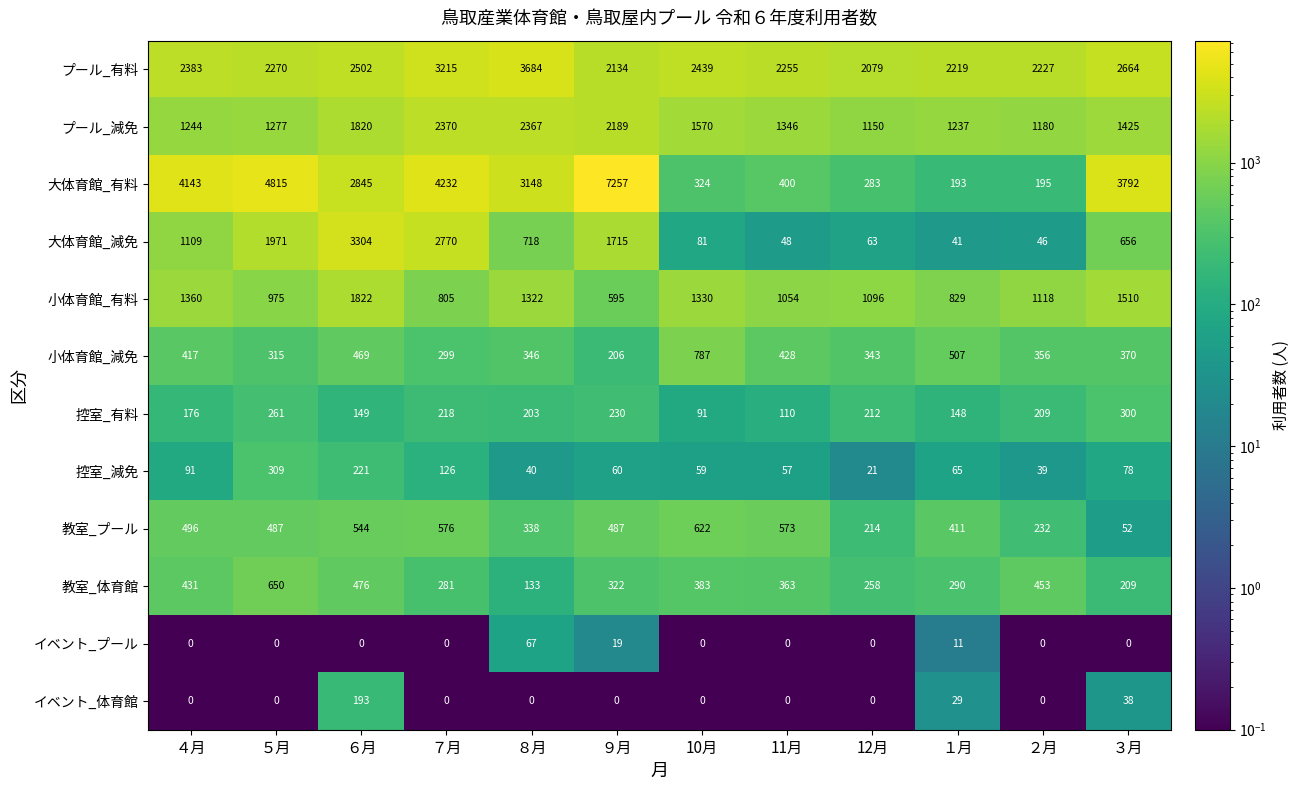

What is the minimum value for 小体育館_減免?

206